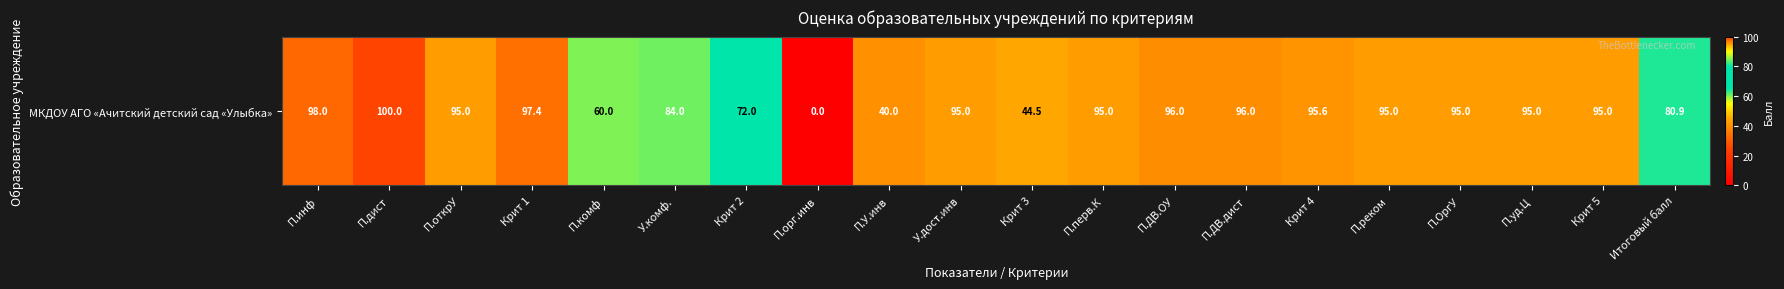

At which category does the chart reach its peak across all series?

П.дист